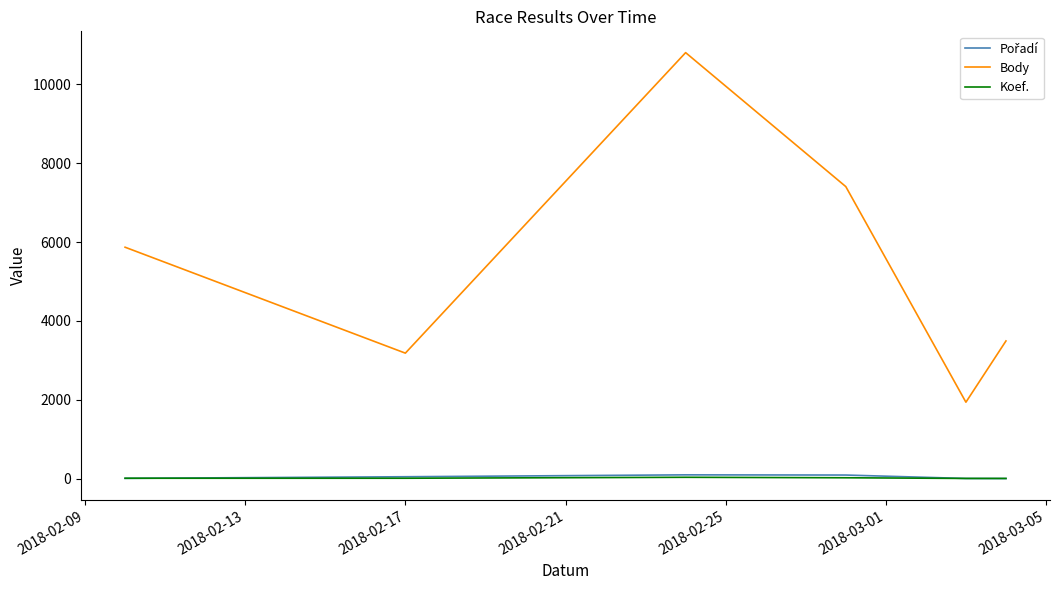

True or false: Koef. and Body intersect in this chart.

False